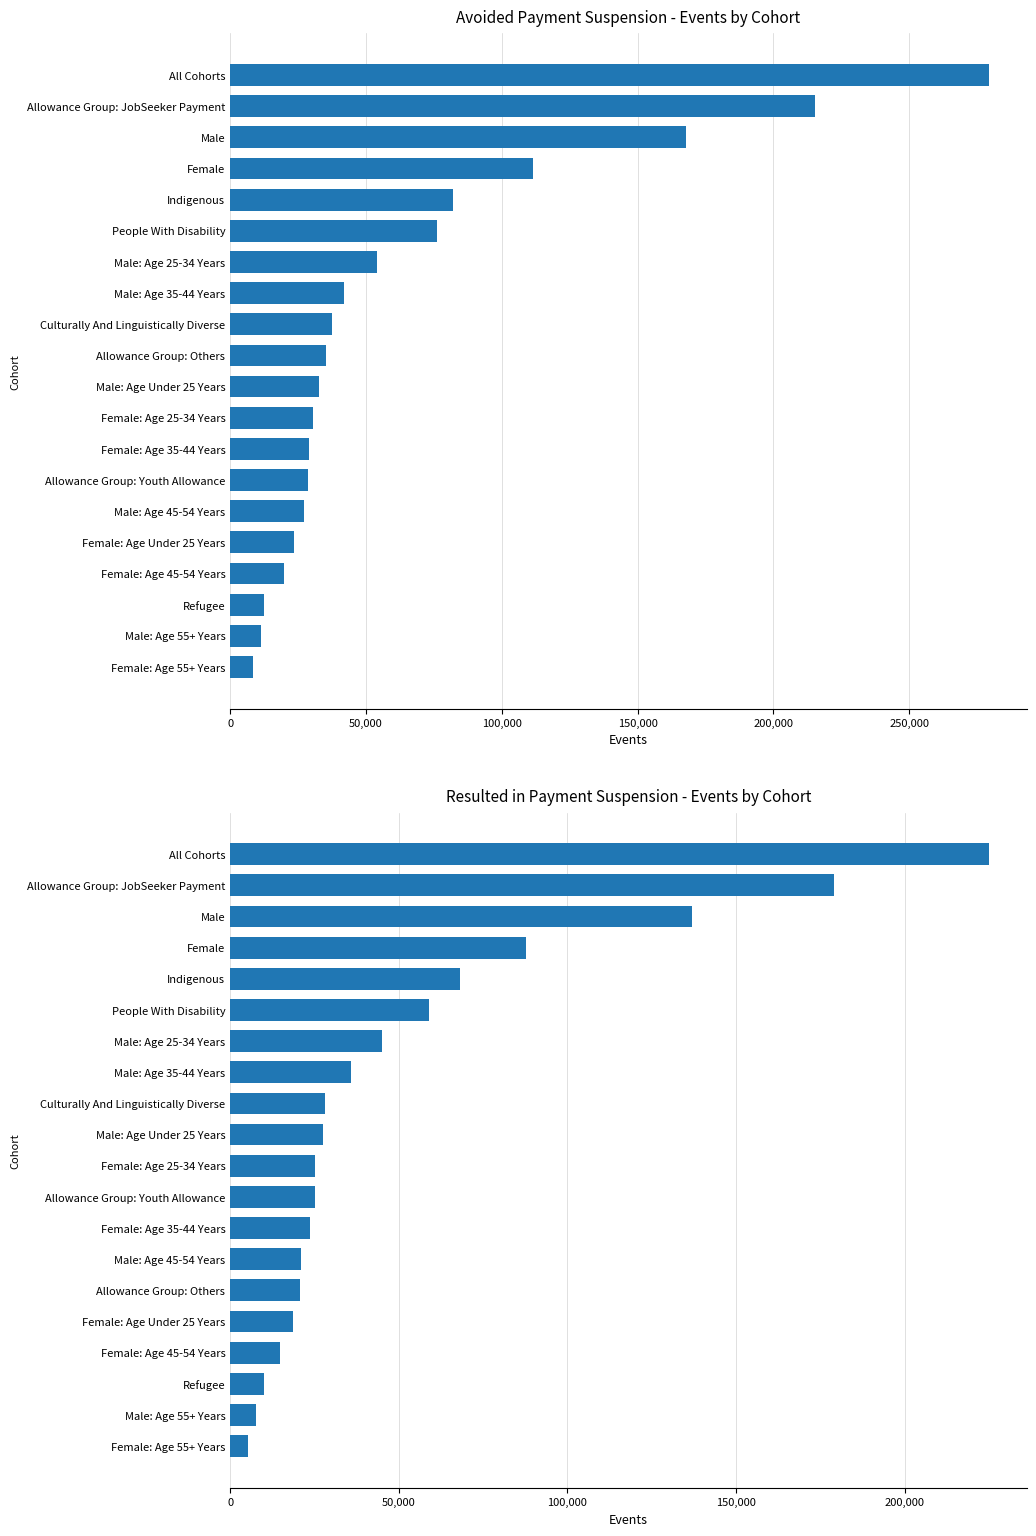

What is the average value of the Resulted in Payment Suspension - Events by Cohort series?

53254